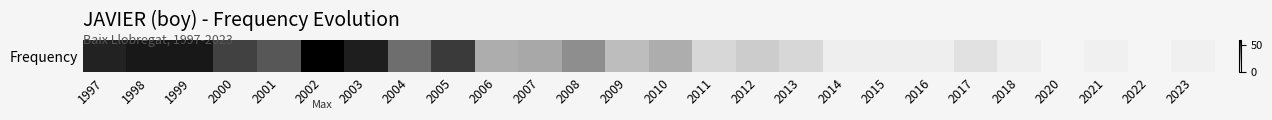

The value at 2010 is 25. True or false?

True